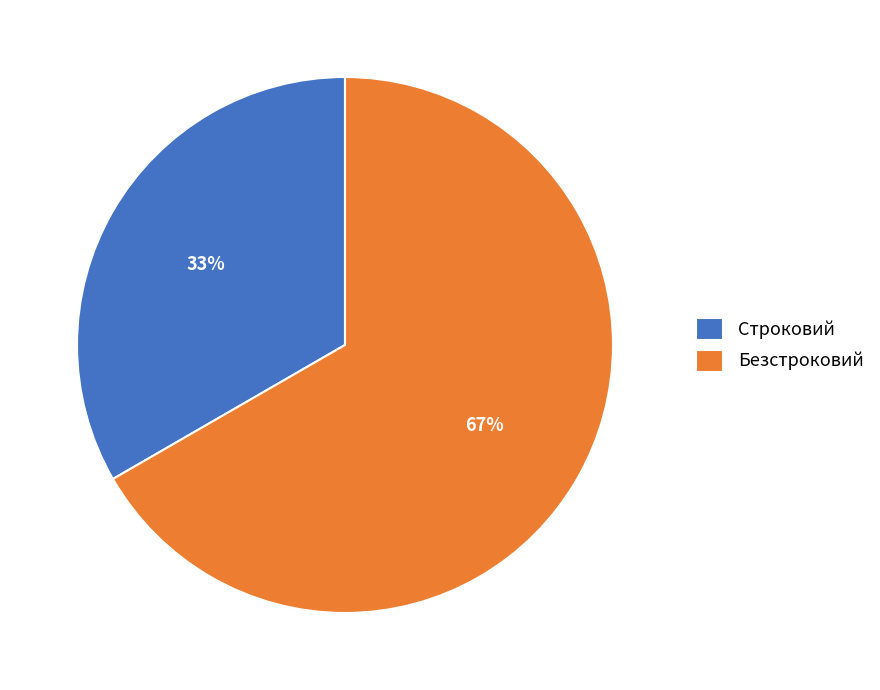

The Строковий slice represents 33% of the pie. True or false?

True